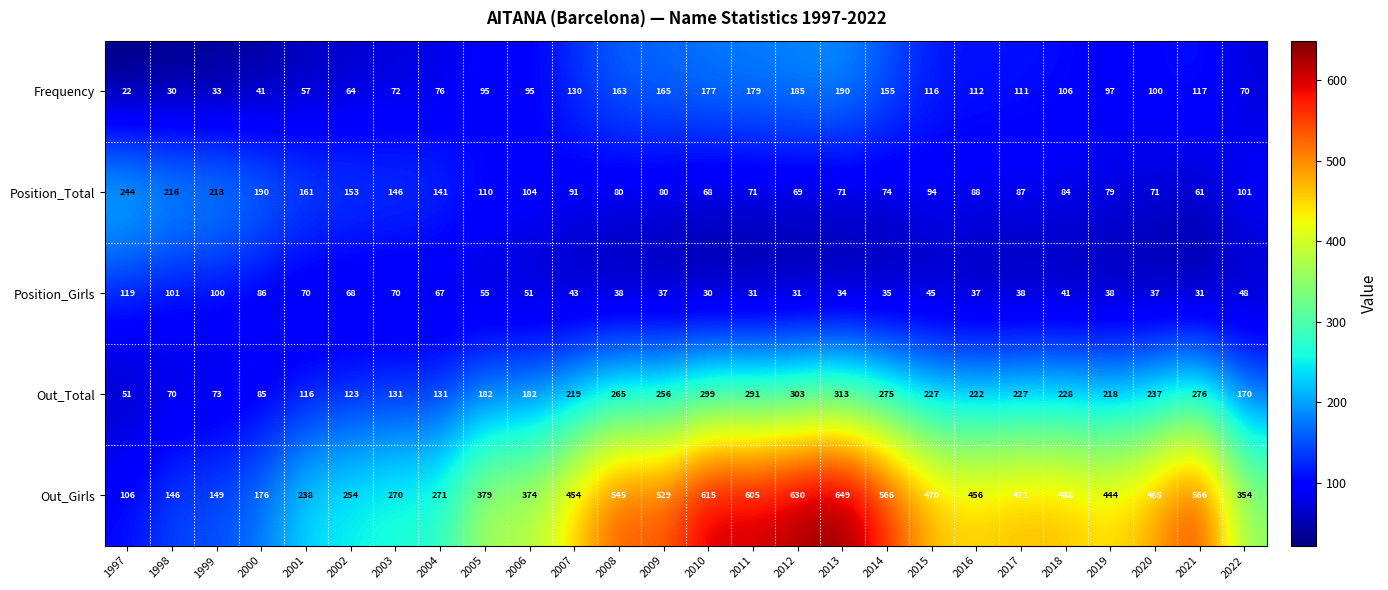

What is the total value across all series at 1999?

568